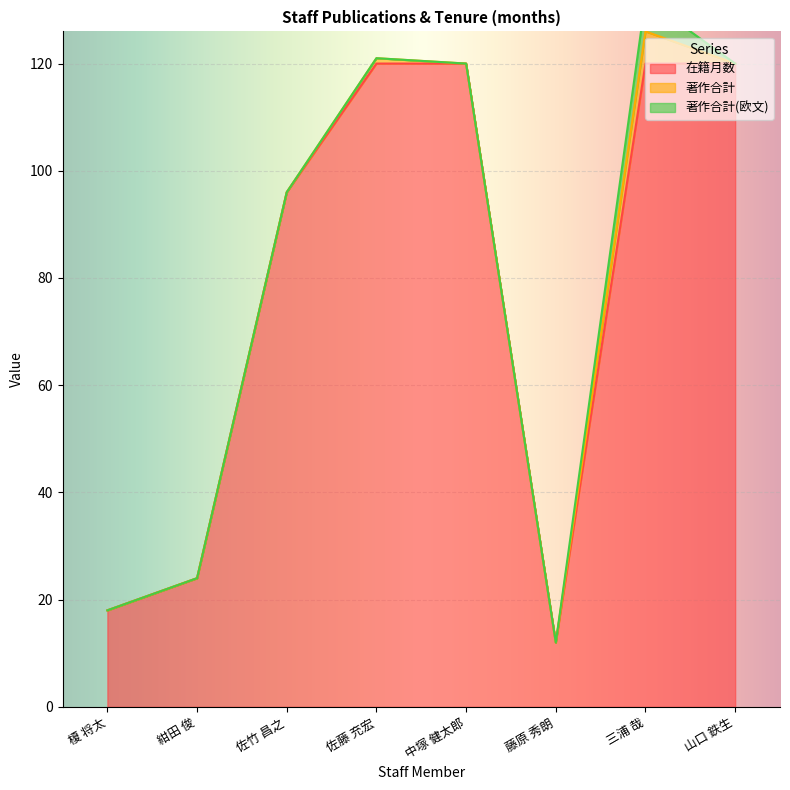

What is the difference between the maximum and minimum values in the 著作合計(欧文) series?

6